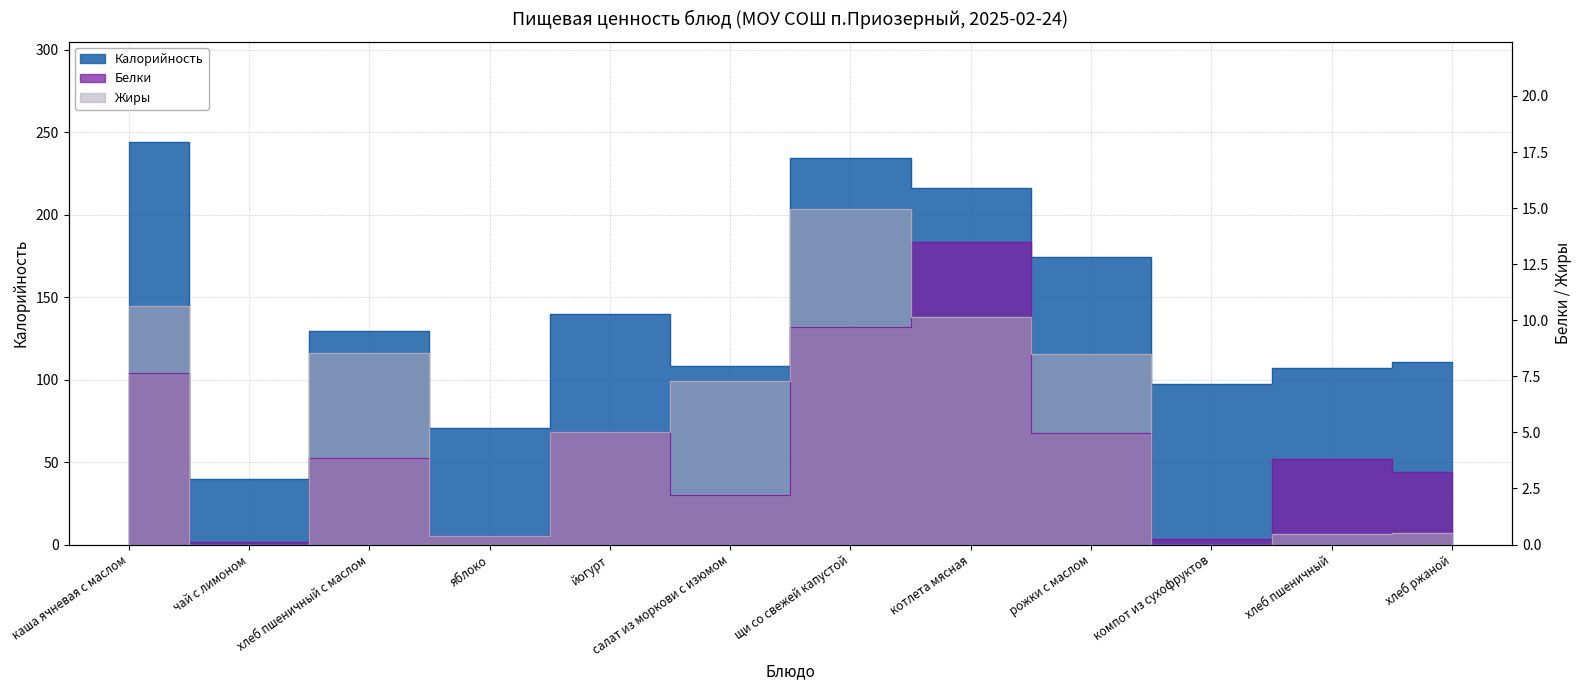

The Калорийность series shows 252.9 at рожки с маслом. True or false?

False